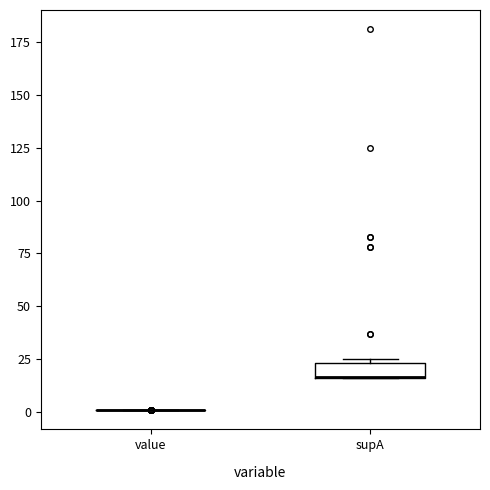

Comparing the boxes themselves (not the whiskers), which one is the tallest?

supA